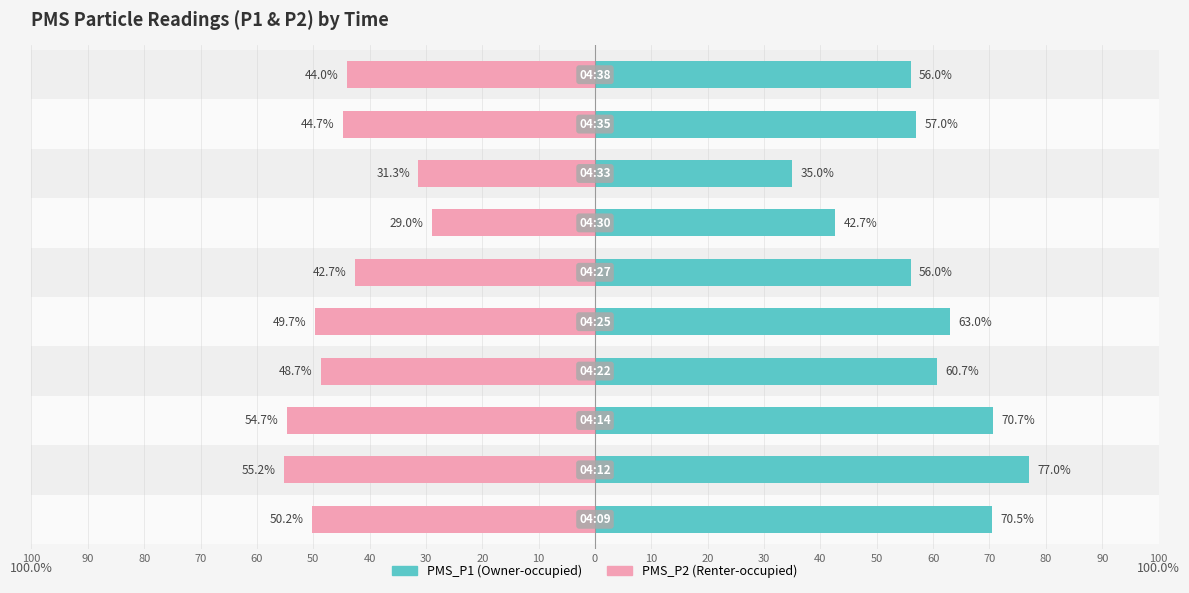

What is the value of the PMS_P2 bar at the 9th from the left?

-44.7